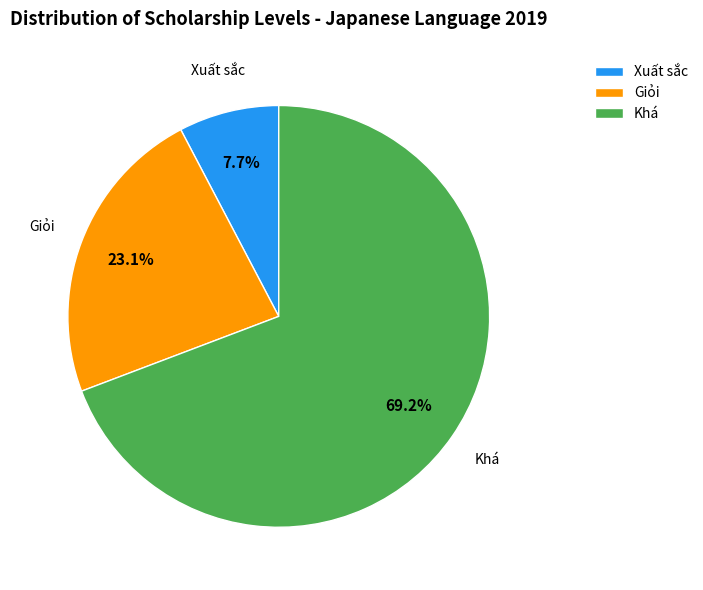

Does Xuất sắc represent more than half of the total?

No